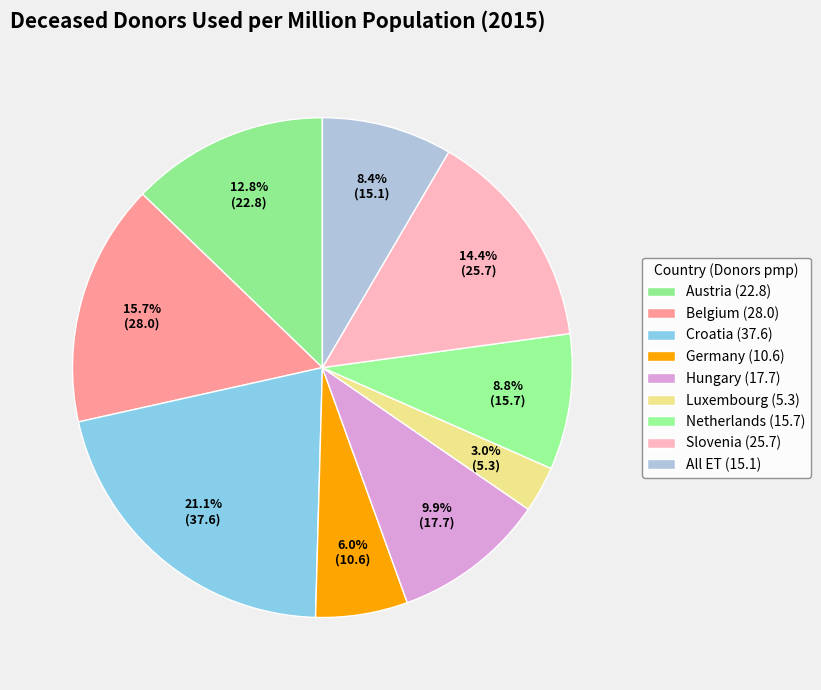

How many slices are in this pie chart?

9